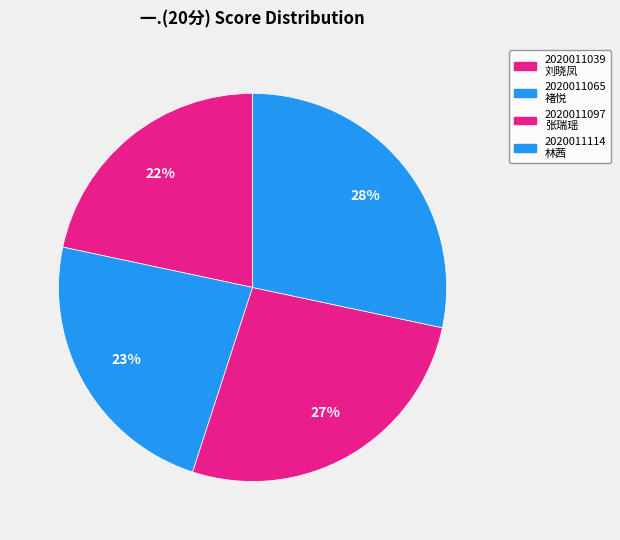

Count the number of slices in the pie.

4